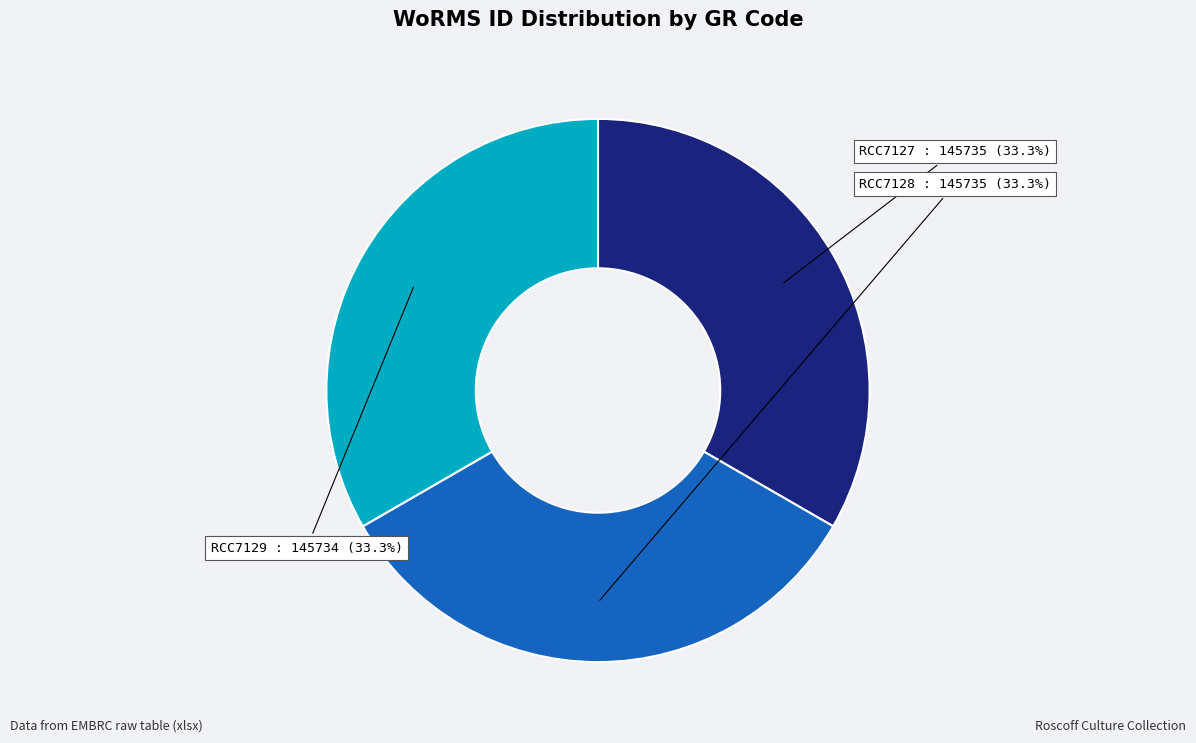

Approximately how many times larger is the value at RCC7127 : 145735 compared to RCC7129 : 145734?

1.0